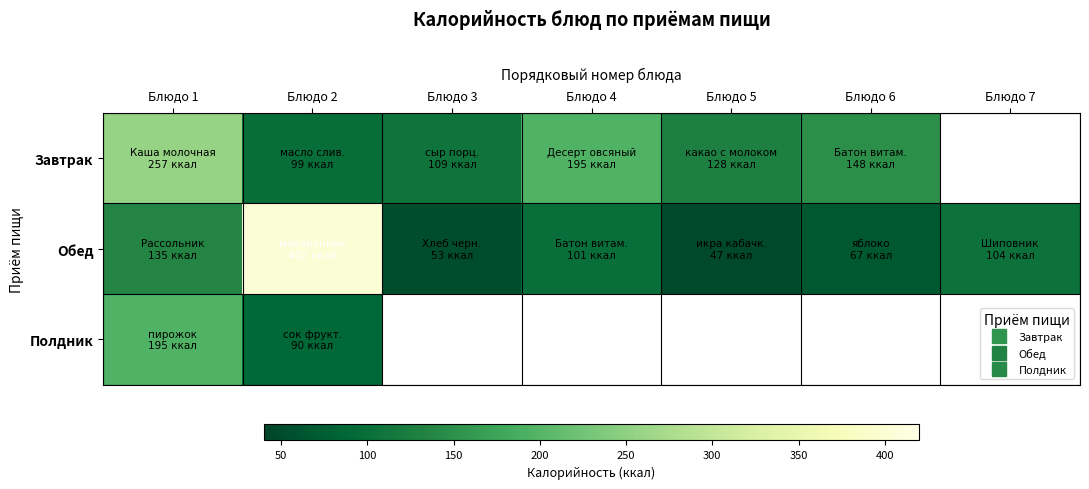

At how many categories does at least one series exceed 54?

7